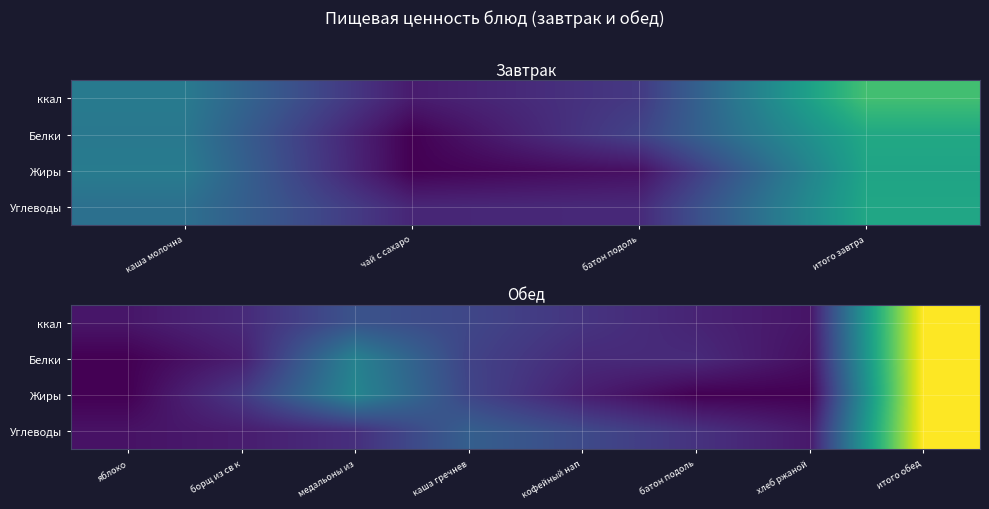

The value of Углеводы at яблоко is 0.0. True or false?

False